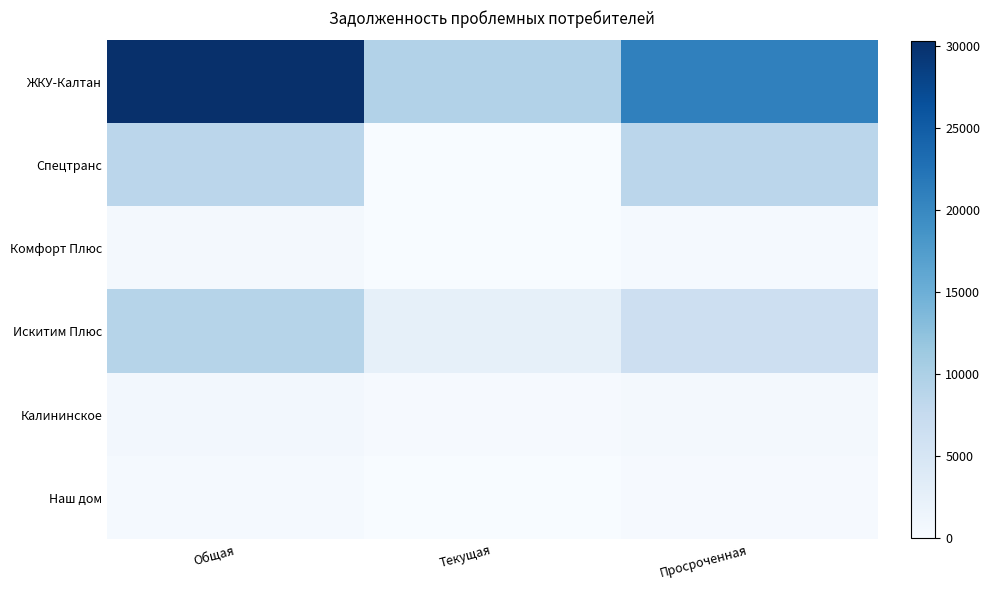

What is the spread (max minus min) of values at Просроченная?

20512.7